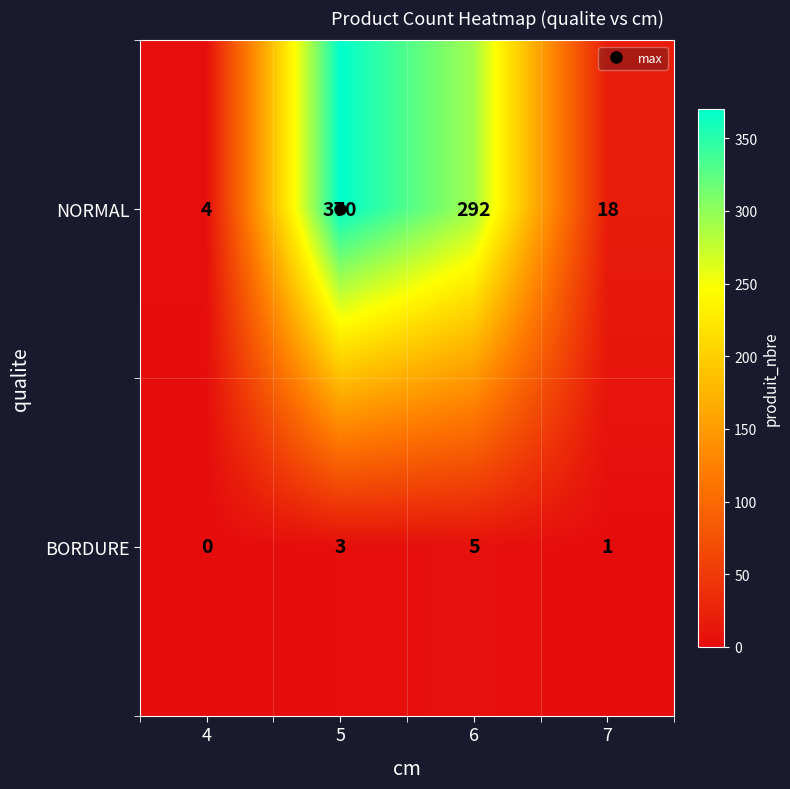

How many categories are shown in the chart?

4